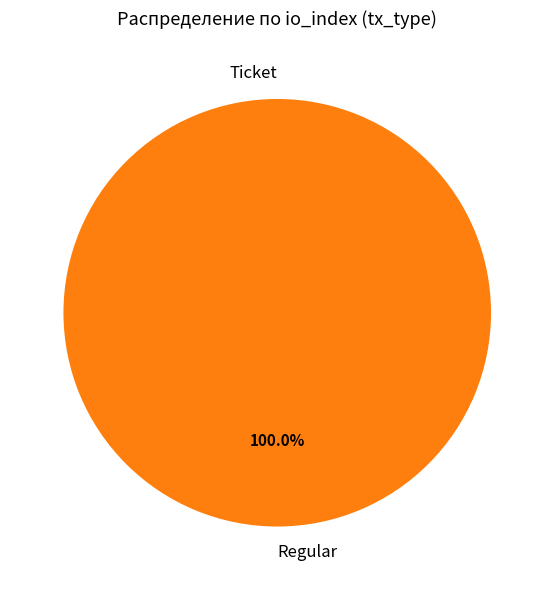

To the nearest percent, what is the difference between the largest and smallest slice percentages?

100%